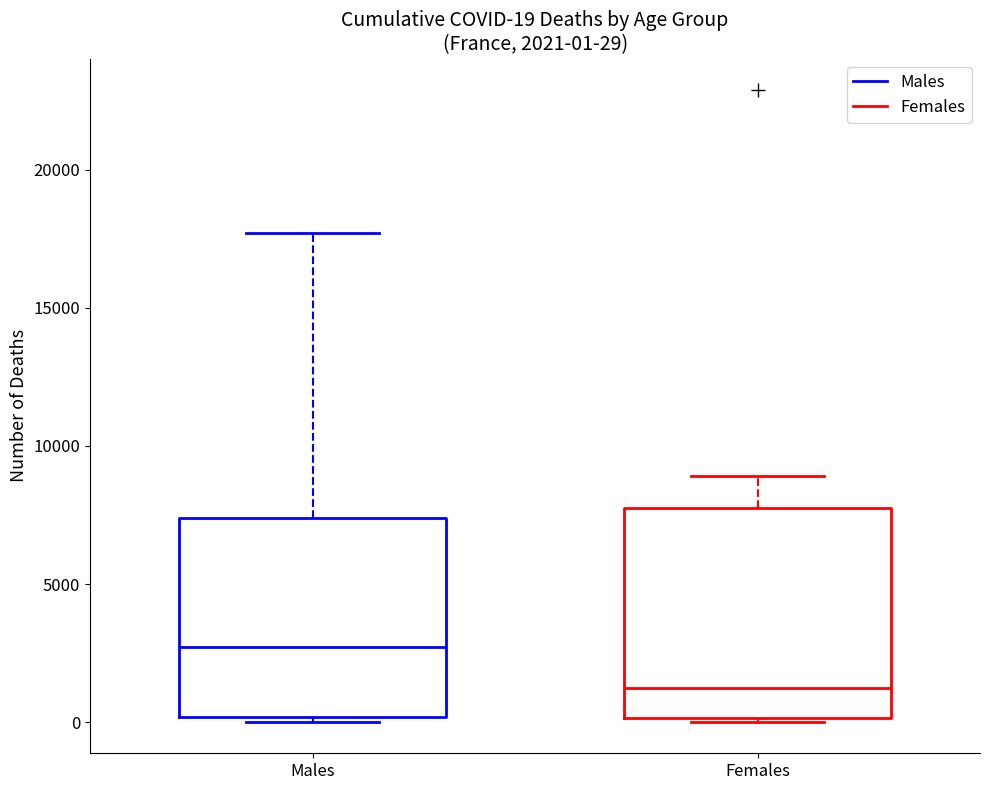

Which box's median line is the highest?

Males